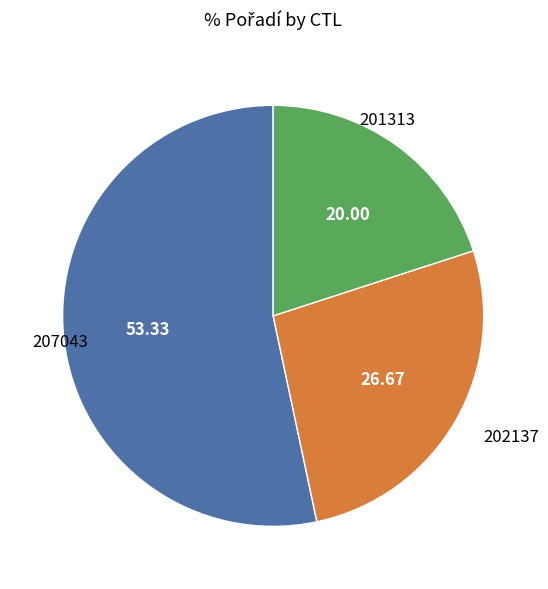

Is there any slice that represents more than half of the pie?

Yes